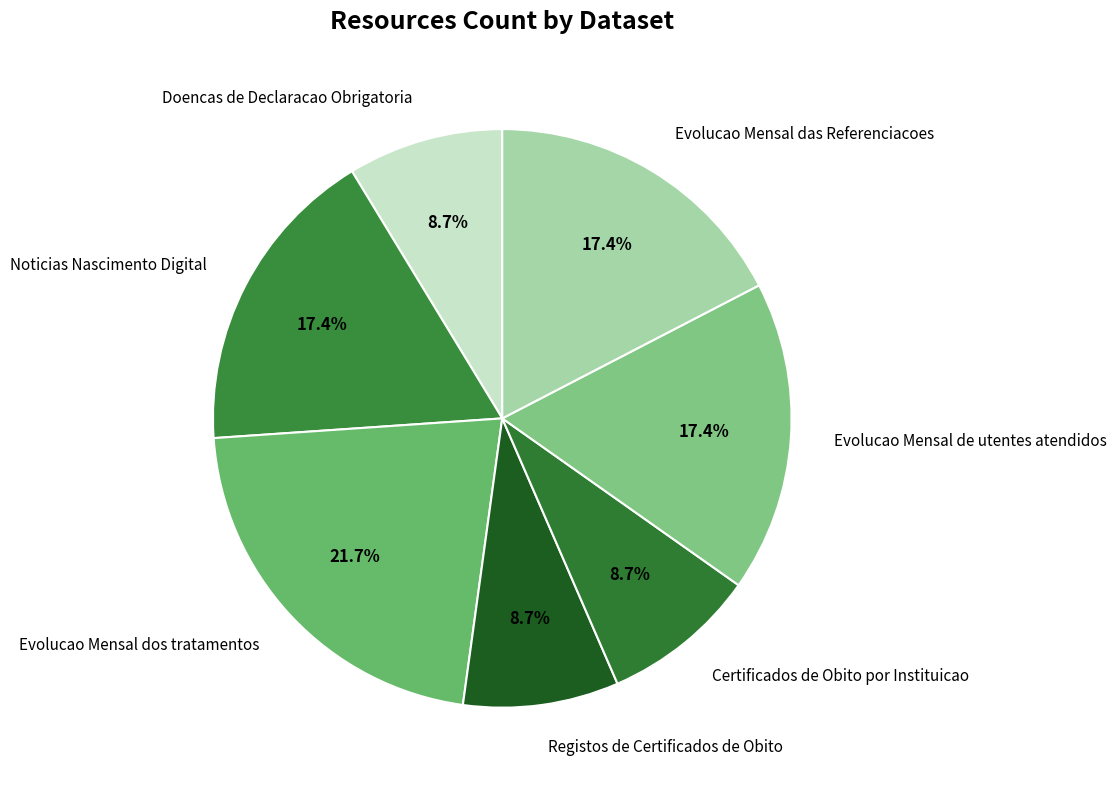

To the nearest percent, what is the average slice percentage?

14%